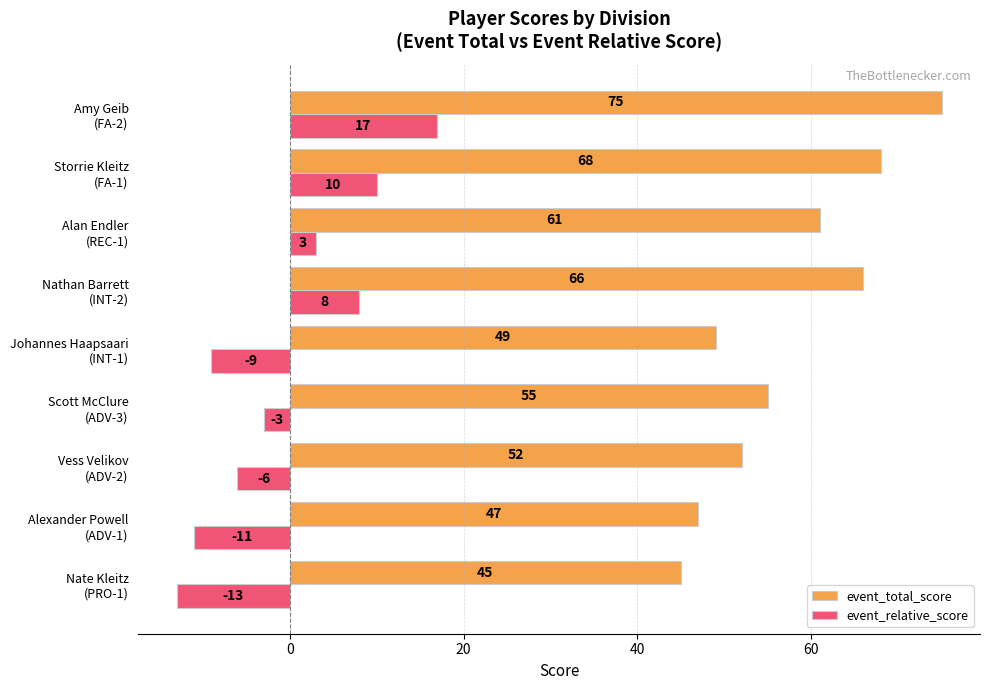

At which category is the sum across all series the highest?

Amy Geib
(FA-2)